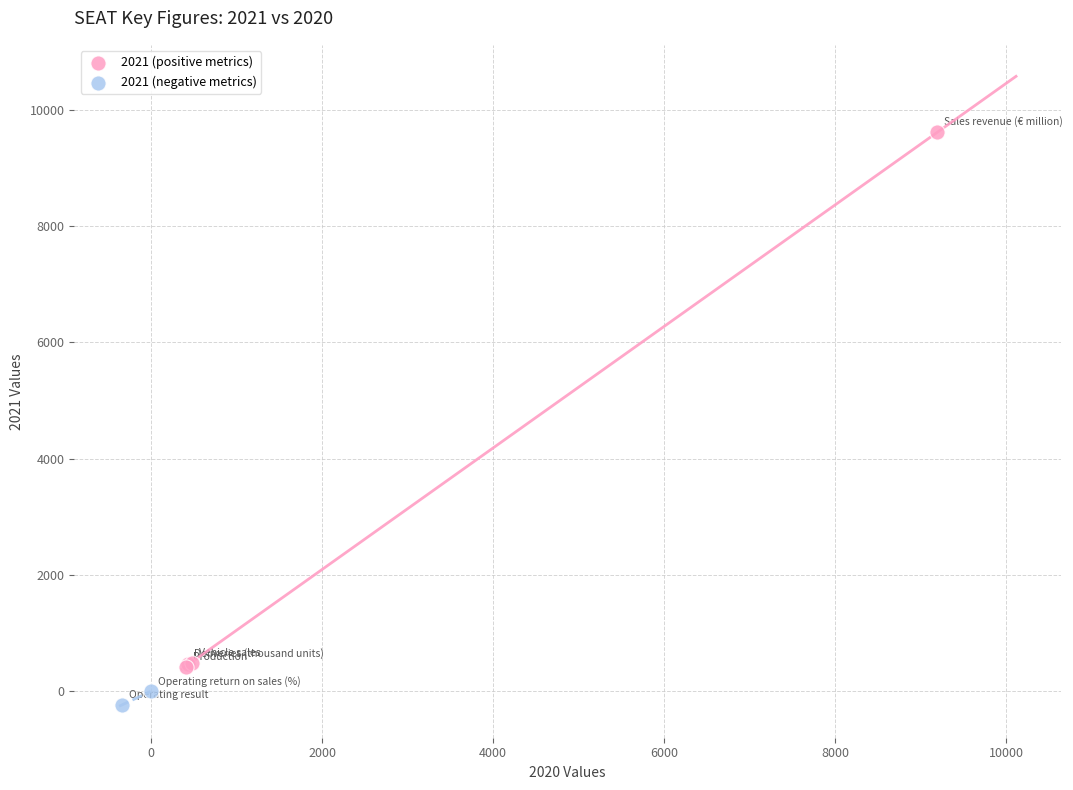

Which series has the largest Y range (max minus min)?

2021 (positive metrics)